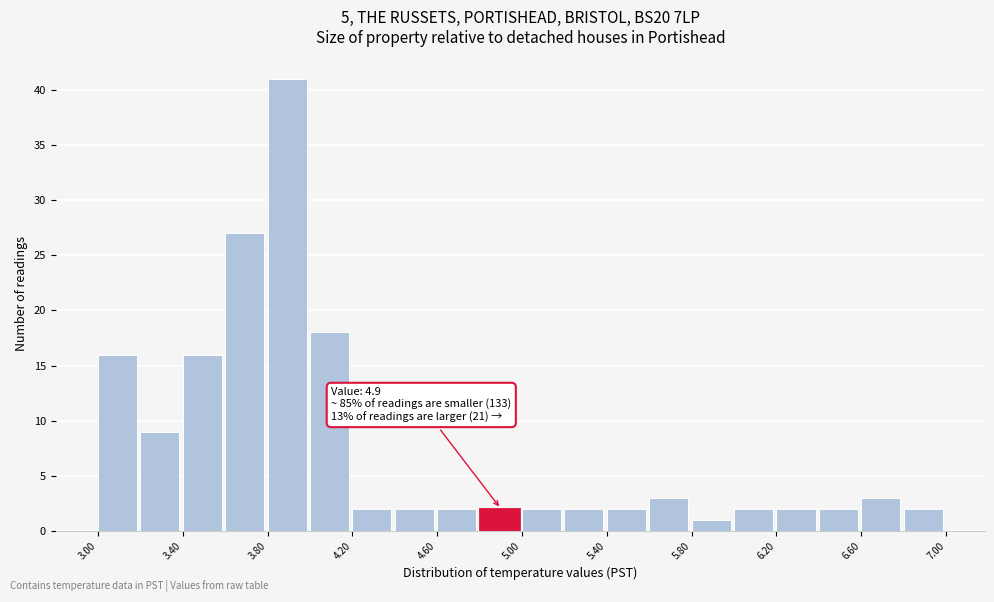

Which range on the x-axis has the tallest bar?

3.8 to 4.0